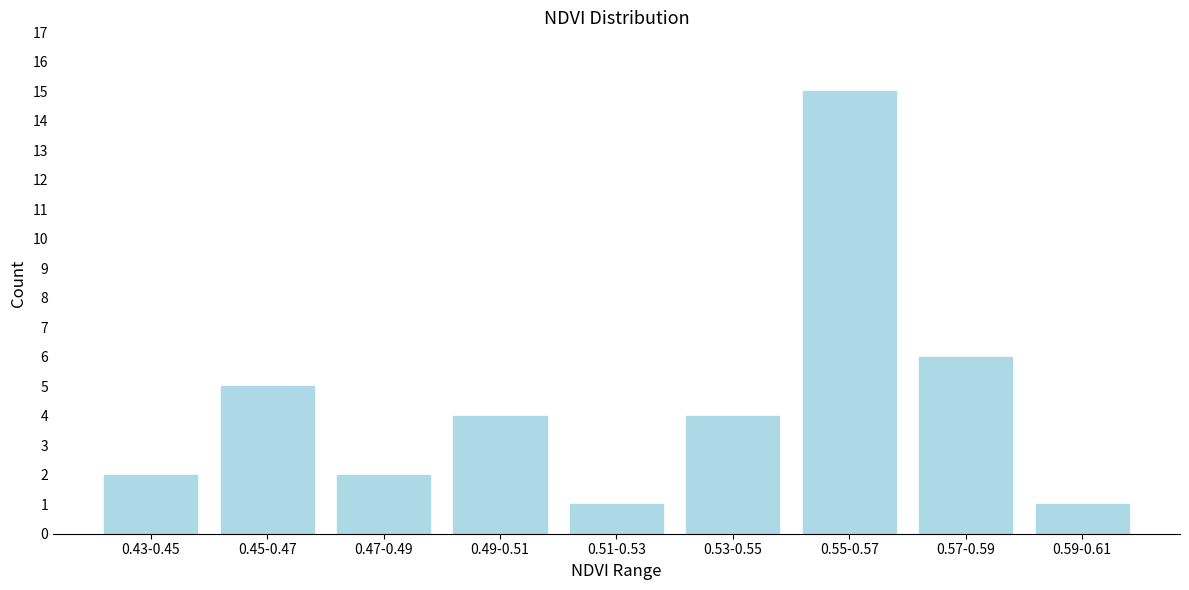

Reading left to right, what are all the values shown in this chart?

2	5	2	4	1	4	15	6	1